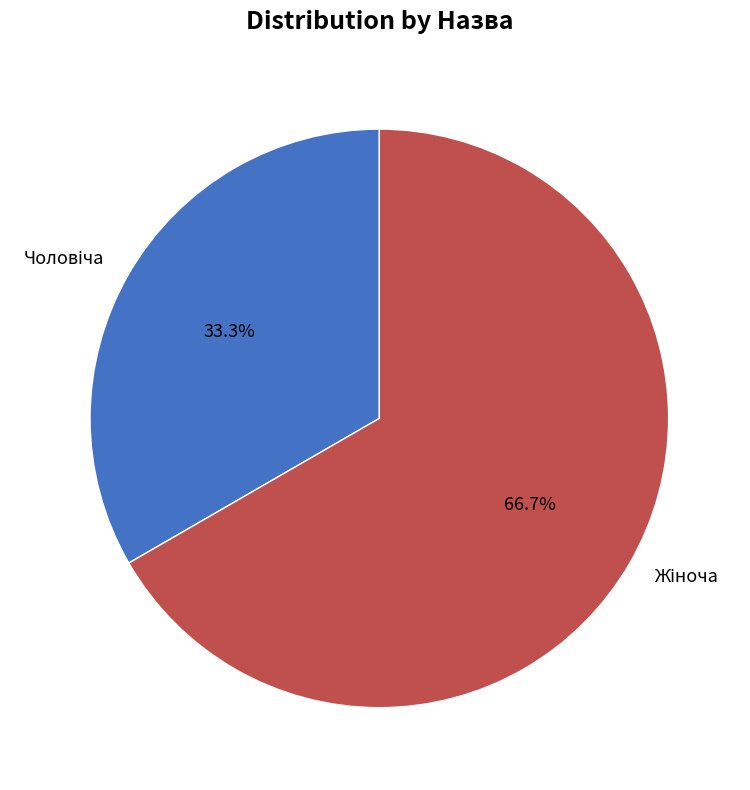

Is there any slice that represents more than half of the pie?

Yes